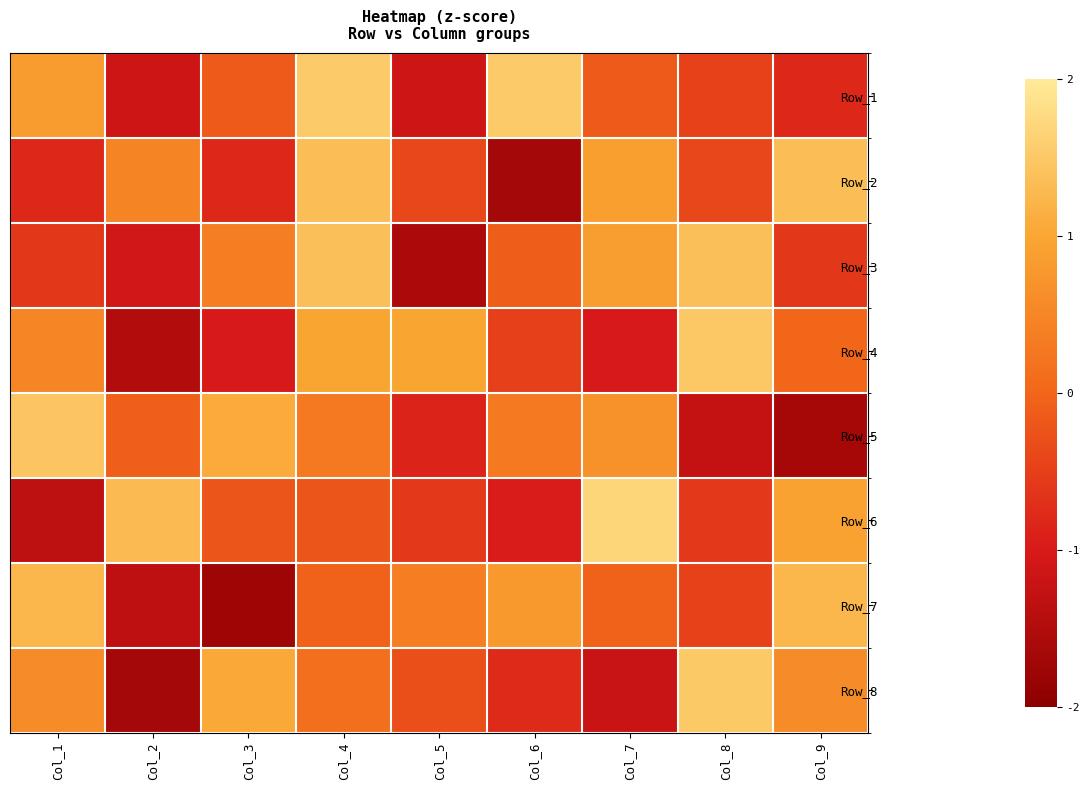

Between Col_3 and Col_8, which is larger?

Col_3